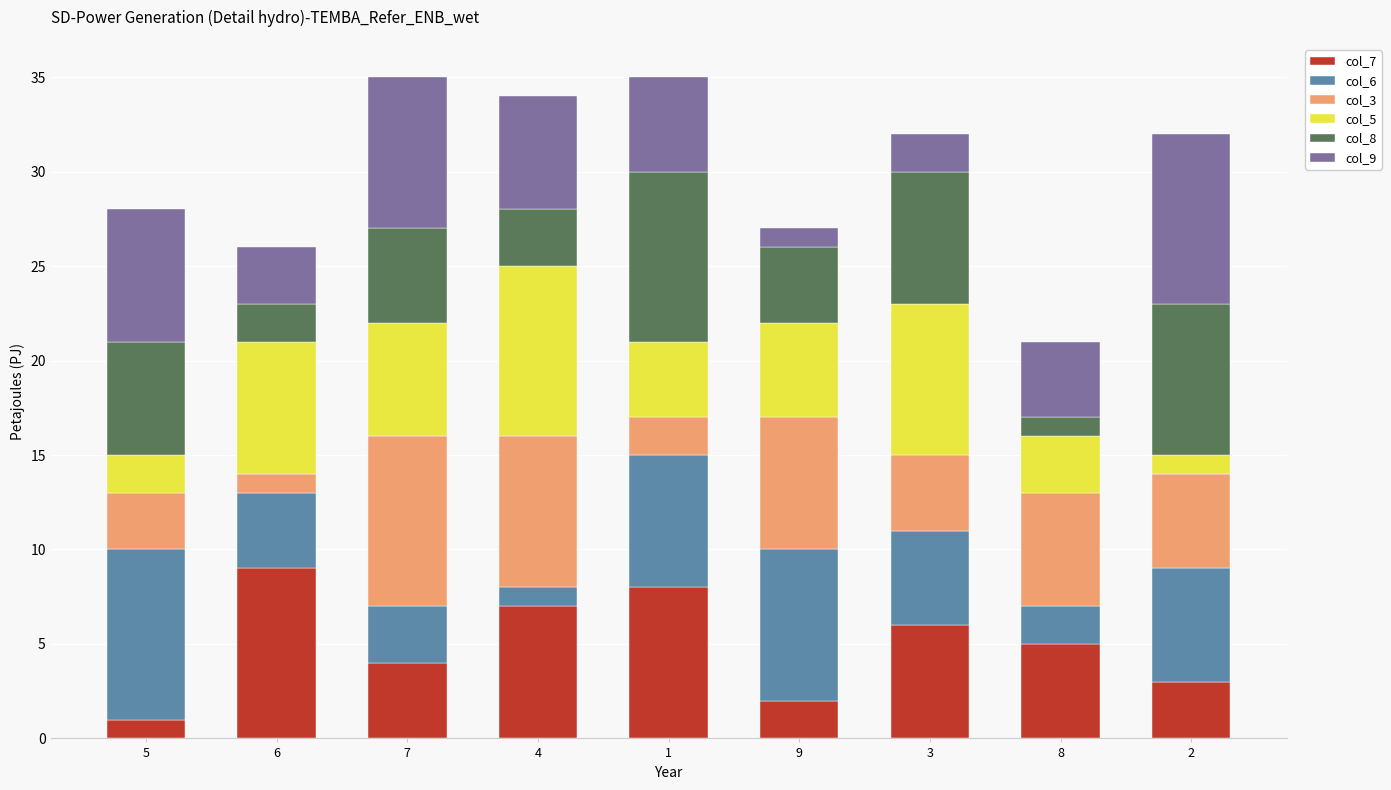

How many col_7 values are between 3 and 7?

5